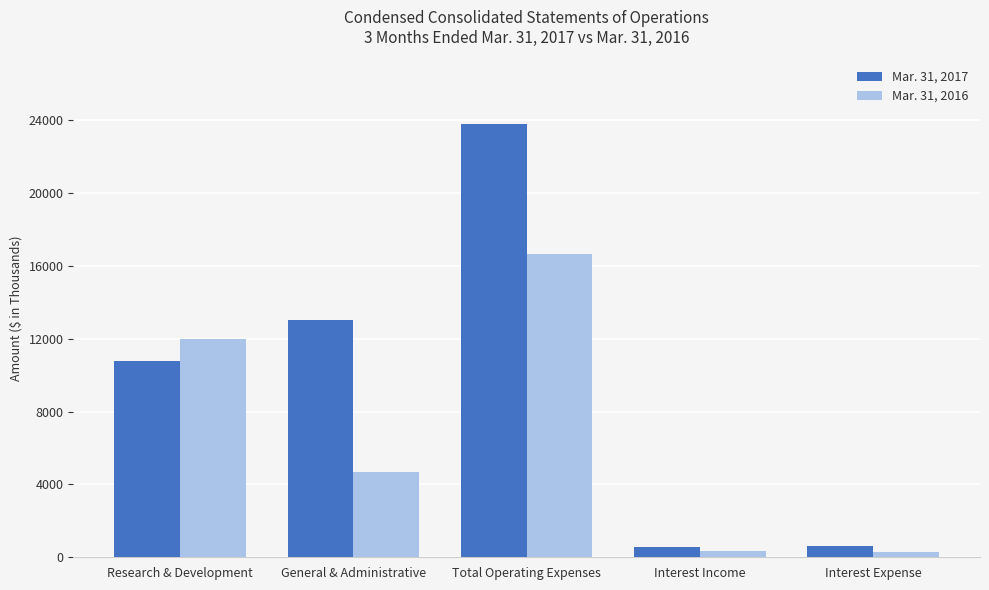

Count the number of categories in the chart.

5